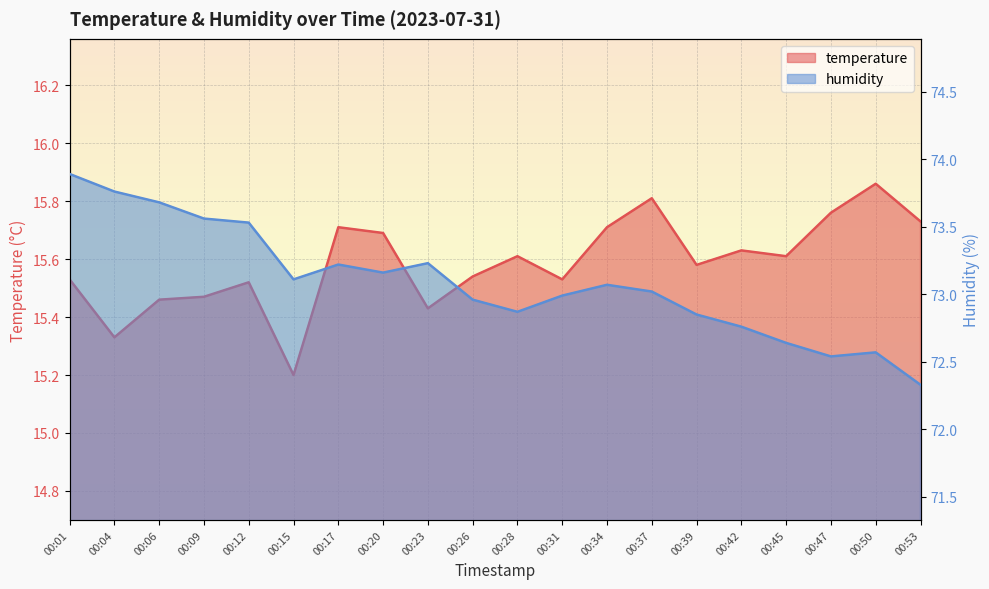

Rank the categories by humidity value from highest to lowest.

00:01, 00:04, 00:06, 00:09, 00:12, 00:23, 00:17, 00:20, 00:15, 00:34, 00:37, 00:31, 00:26, 00:28, 00:39, 00:42, 00:45, 00:50, 00:47, 00:53